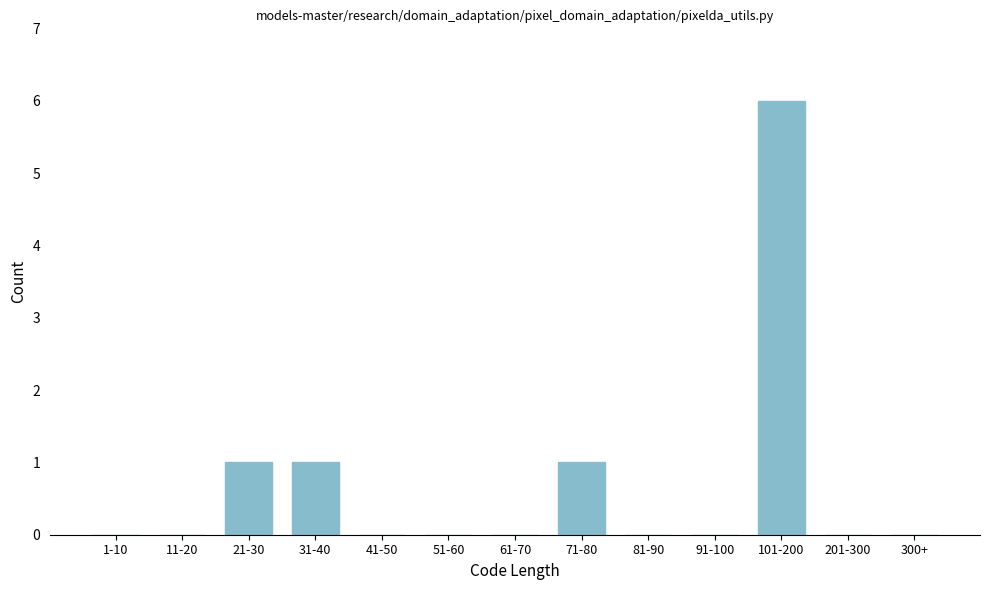

Reading right to left, transcribe all the data shown in this chart.

300+=0	201-300=0	101-200=6	91-100=0	81-90=0	71-80=1	61-70=0	51-60=0	41-50=0	31-40=1	21-30=1	11-20=0	1-10=0